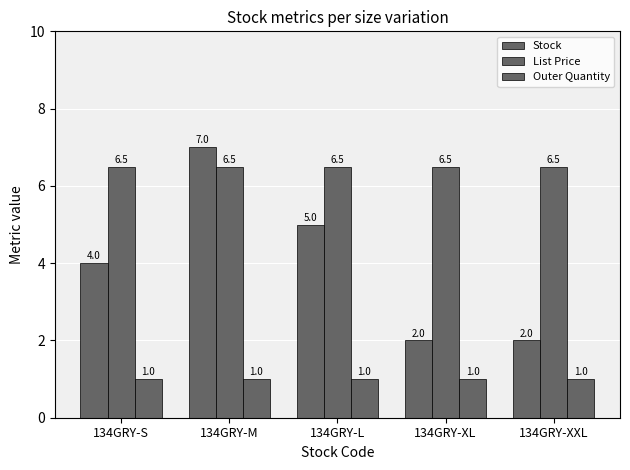

What is the smallest value displayed?

1.0